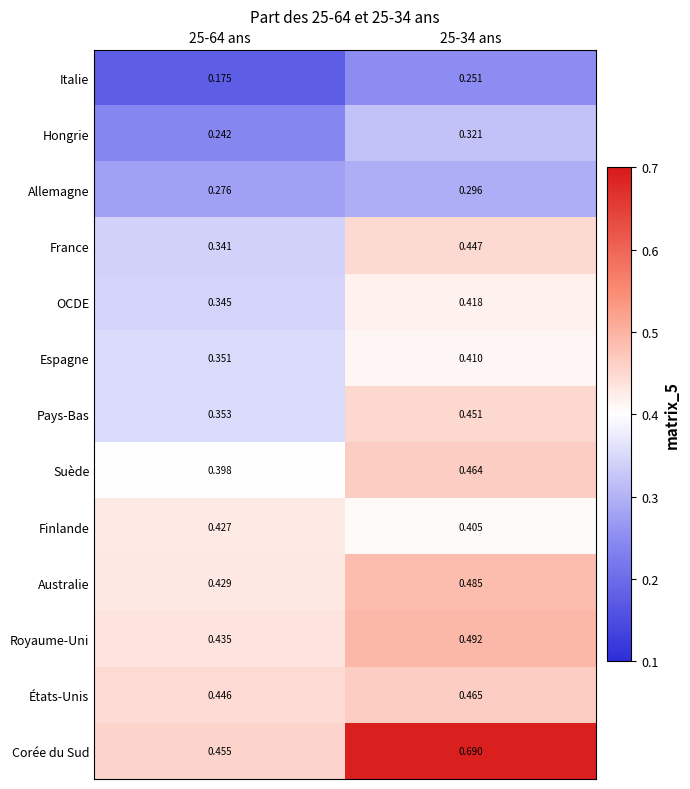

Rank the series at 25-64 ans from lowest to highest value.

Italie, Hongrie, Allemagne, France, OCDE, Espagne, Pays-Bas, Suède, Finlande, Australie, Royaume-Uni, États-Unis, Corée du Sud